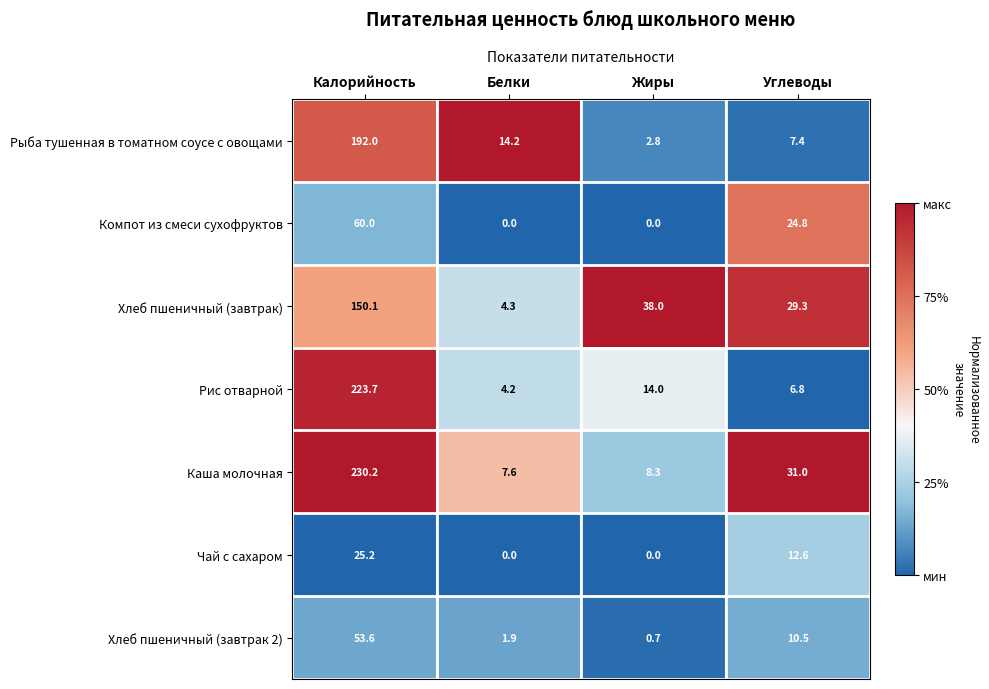

What is the total value across all series at Калорийность?

934.8